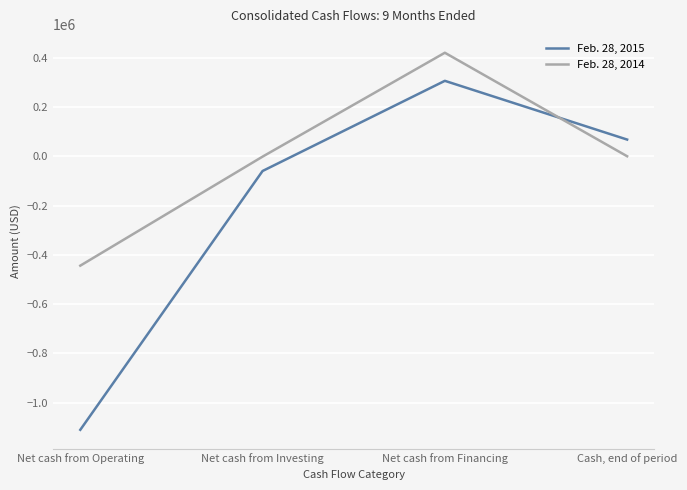

At which category is the sum across all series the highest?

Net cash from Financing